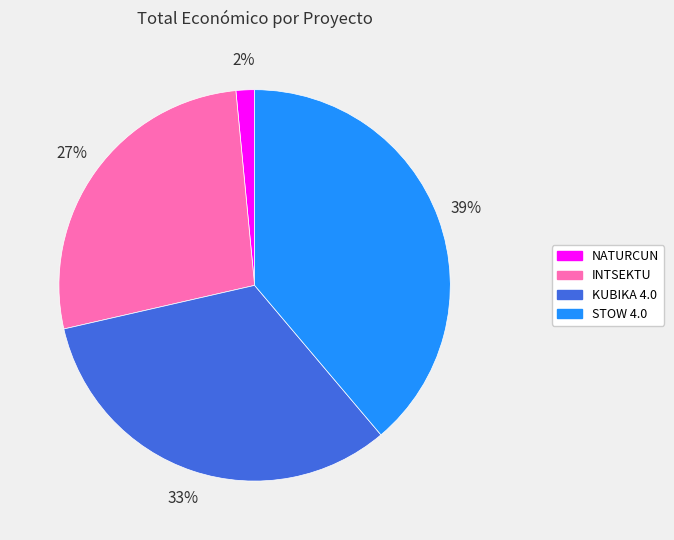

Approximately how many times larger is the value at STOW 4.0 compared to INTSEKTU?

1.4